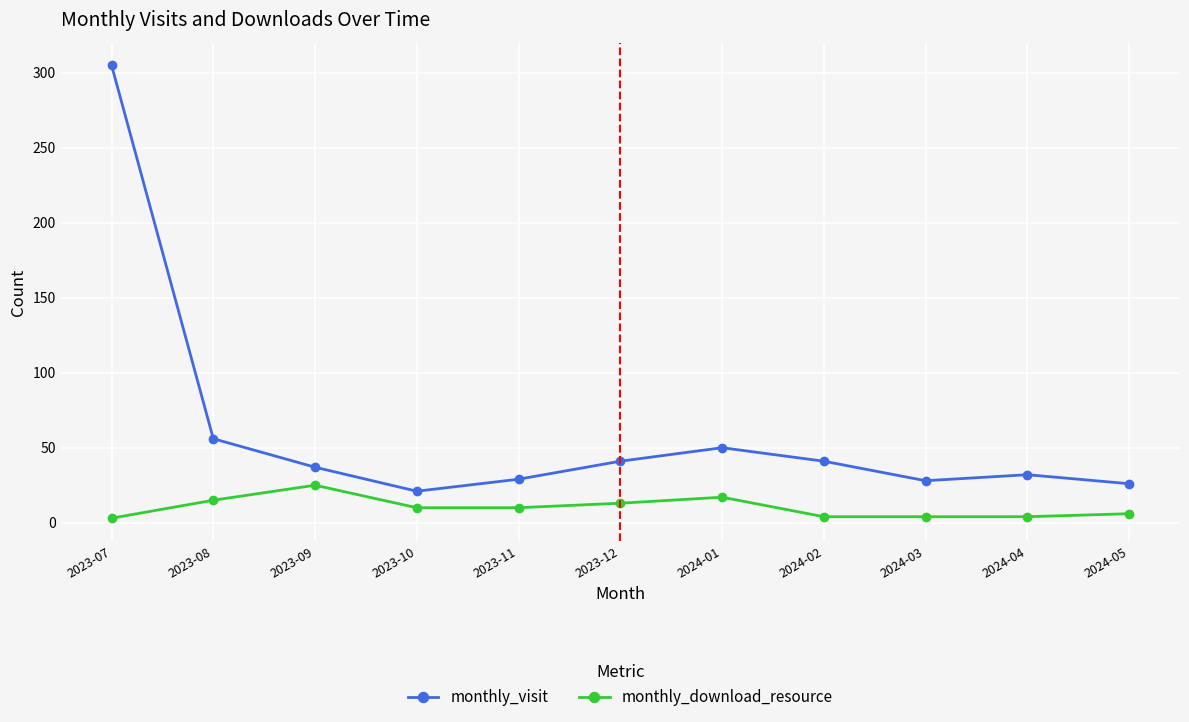

At which label does monthly_visit reach its minimum?

2023-10